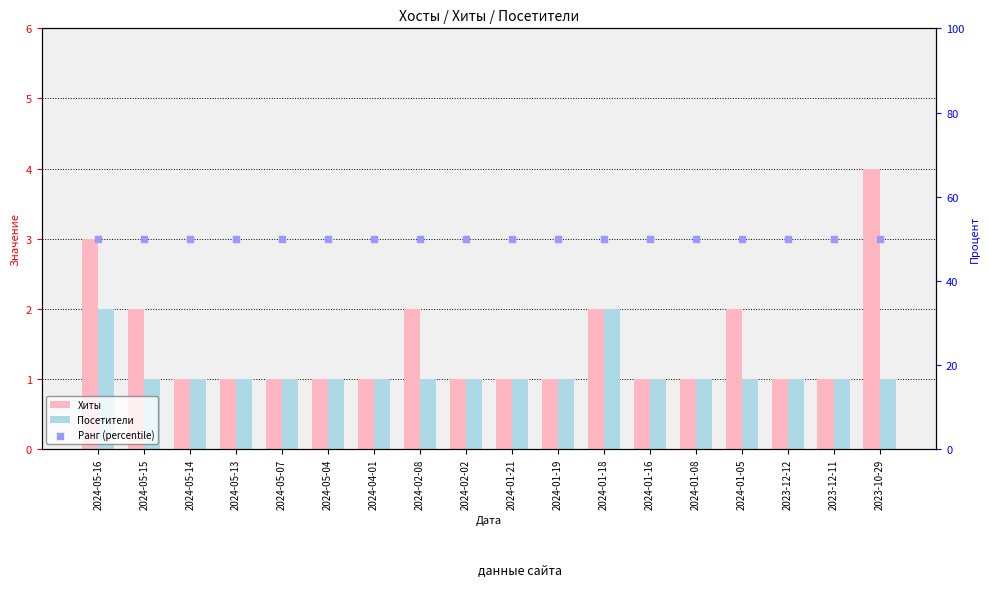

What is the total value across all series at 2024-05-04?

52